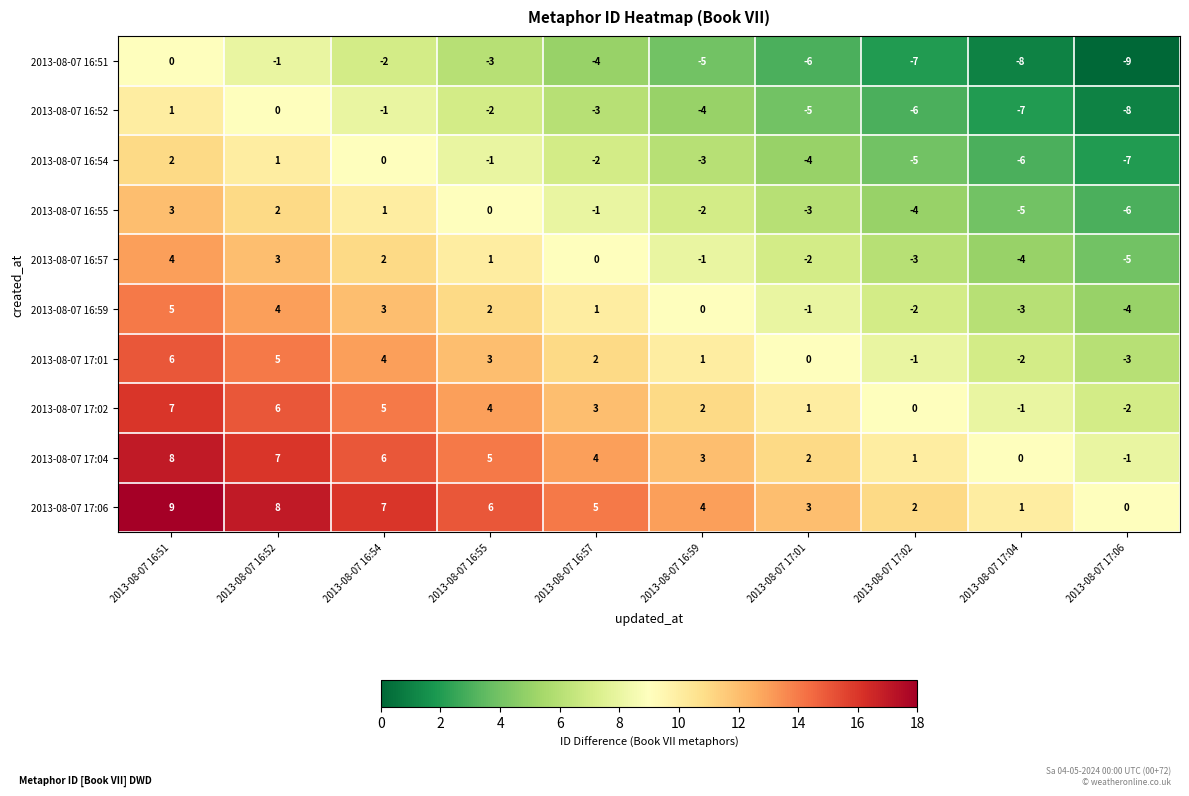

What is the spread (max minus min) of values at 2013-08-07 17:01?

9